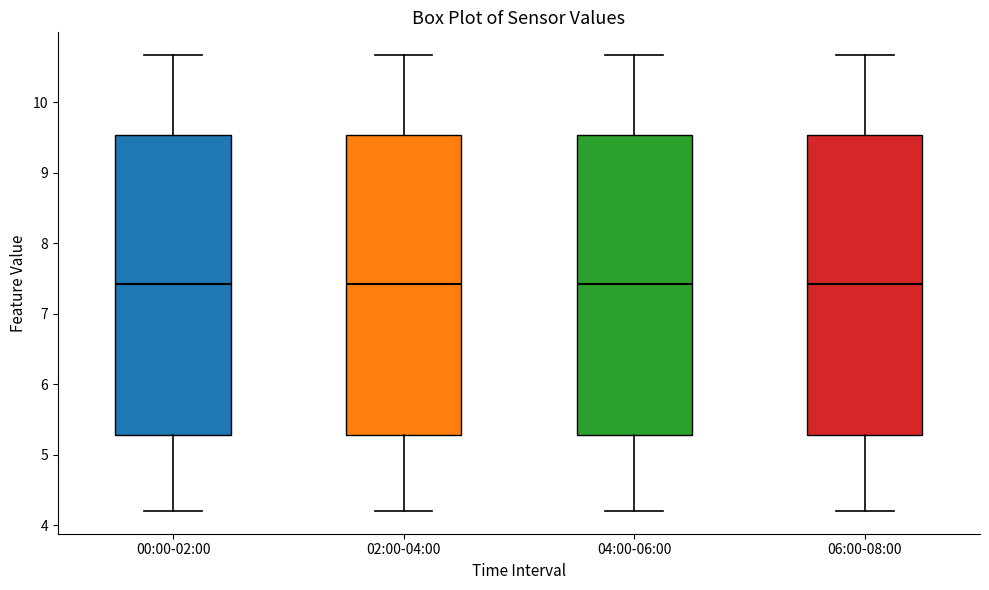

Reading left to right, read every box against the y-axis: the position of its median line, the range the box covers, and the ends of its whiskers. The values are not printed on the chart, so give them approximately, as read against the axis.

00:00-02:00: median 7.4, box 5.3 to 9.5, whiskers 4.2 to 10.7
02:00-04:00: median 7.4, box 5.3 to 9.5, whiskers 4.2 to 10.7
04:00-06:00: median 7.4, box 5.3 to 9.5, whiskers 4.2 to 10.7
06:00-08:00: median 7.4, box 5.3 to 9.5, whiskers 4.2 to 10.7